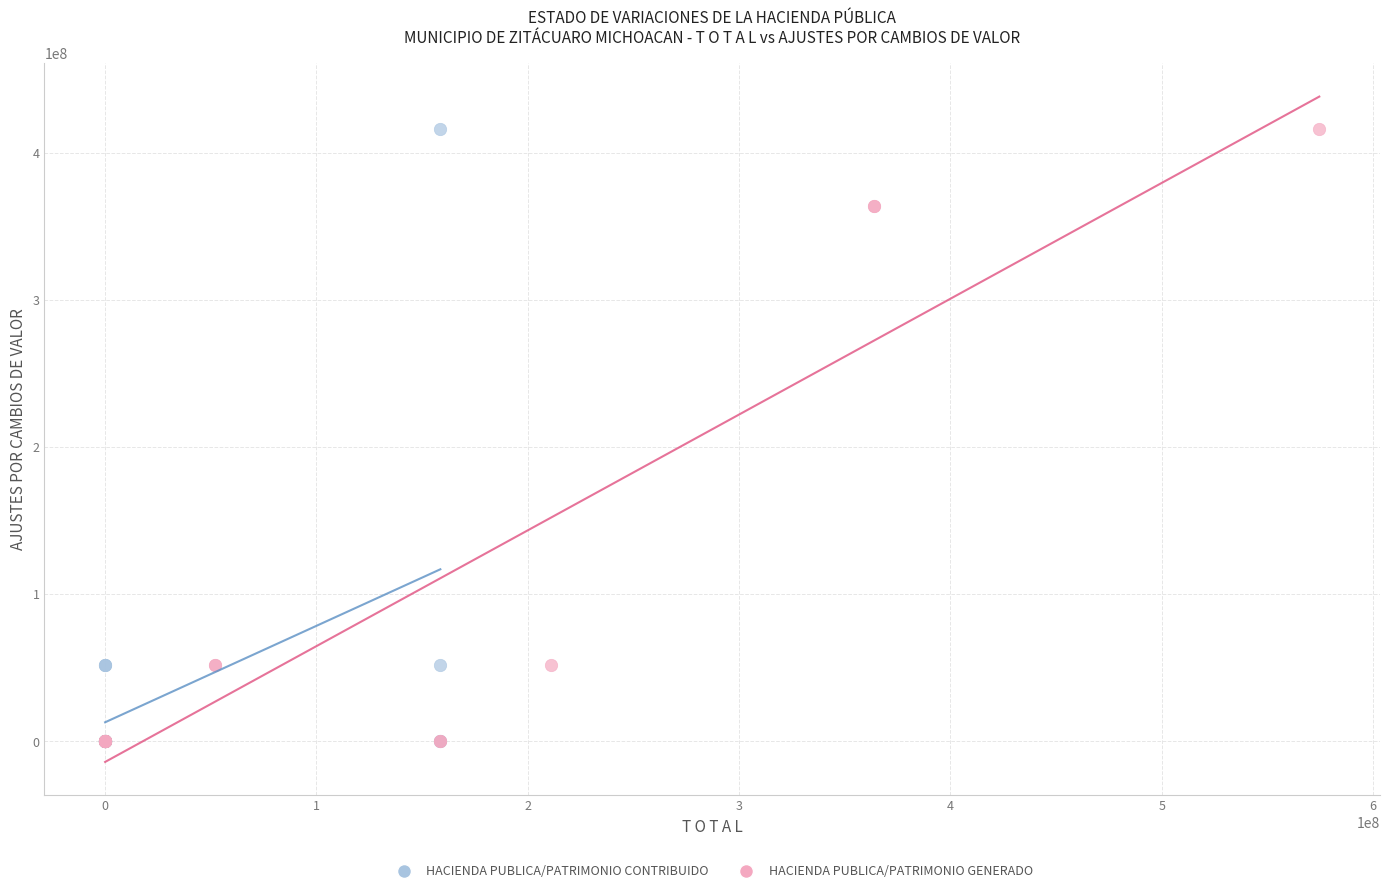

What are all the series names shown in the legend?

HACIENDA PUBLICA/PATRIMONIO CONTRIBUIDO, HACIENDA PUBLICA/PATRIMONIO GENERADO